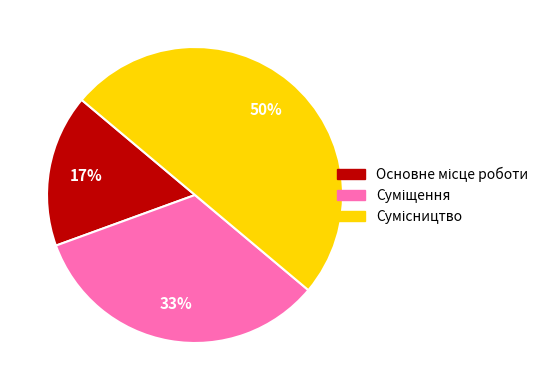

To the nearest percent, what is the difference between the largest and smallest slice percentages?

33%